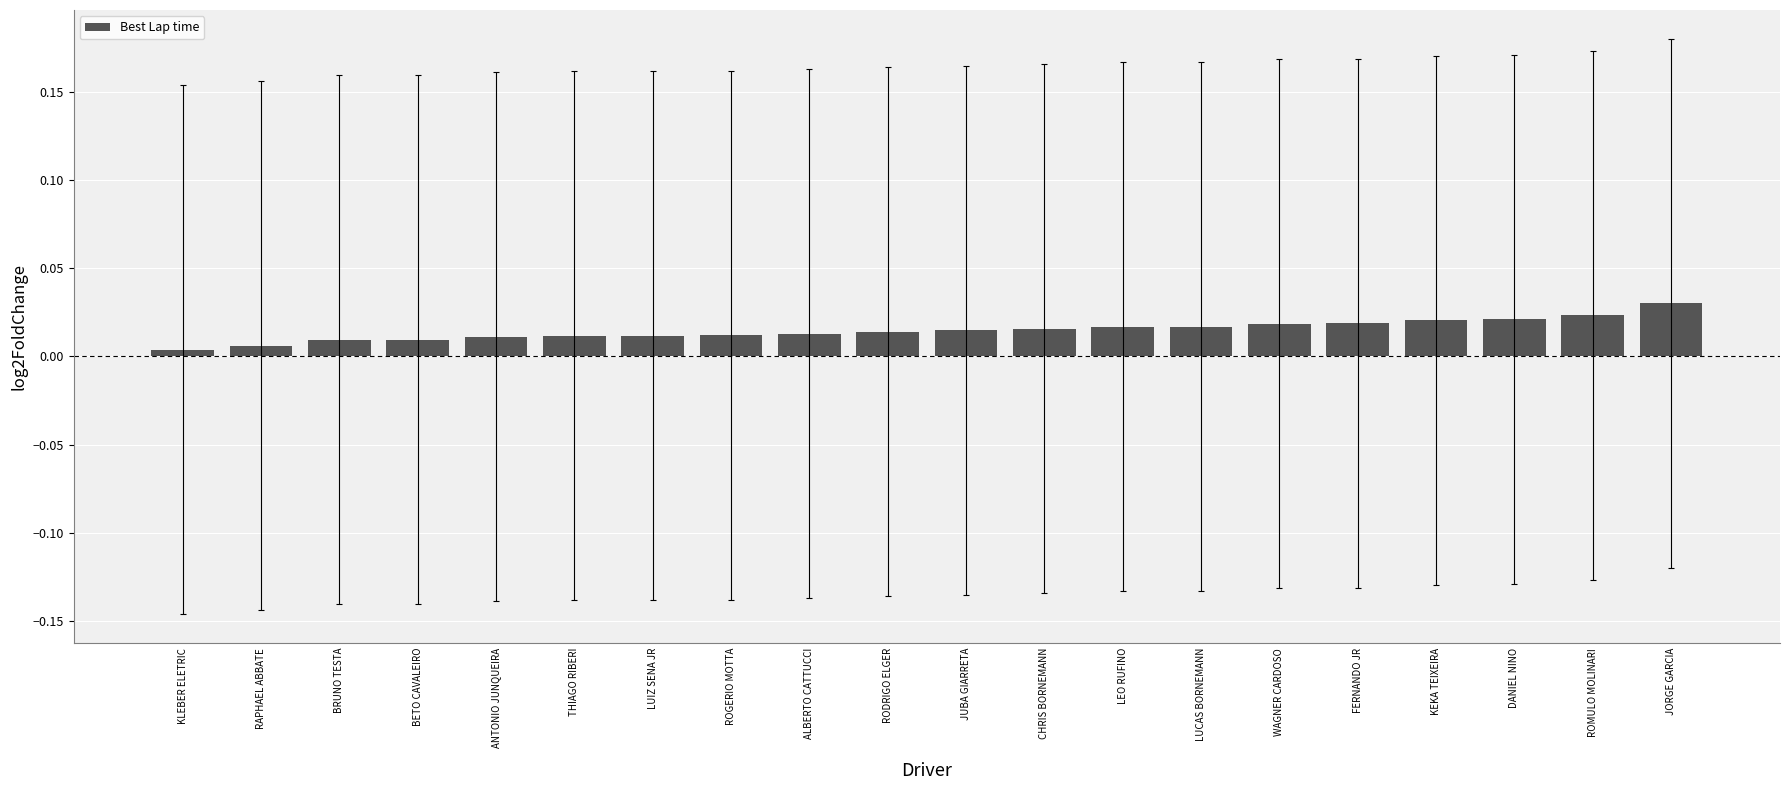

Which has a higher value, LUIZ SENA JR or JORGE GARCIA?

JORGE GARCIA